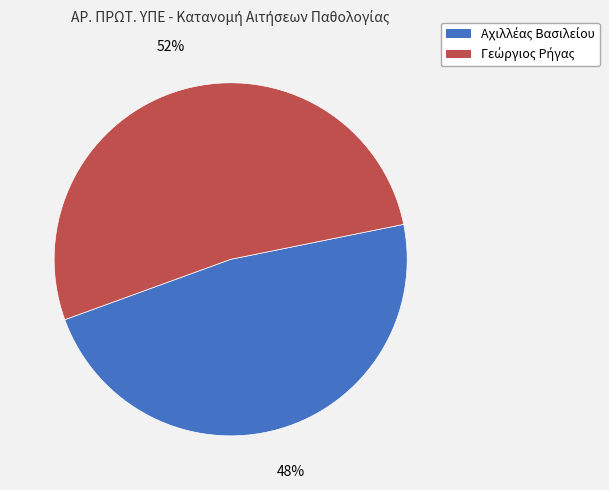

To the nearest percent, what is the average slice percentage?

50%